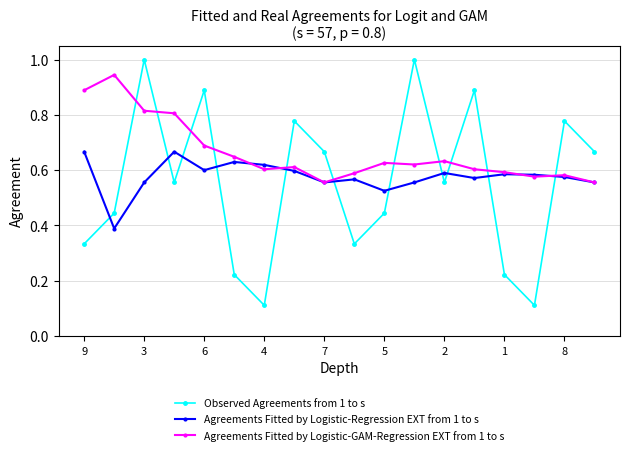

Which series has the largest total across all categories?

Agreements Fitted by Logistic-GAM-Regression EXT from 1 to s